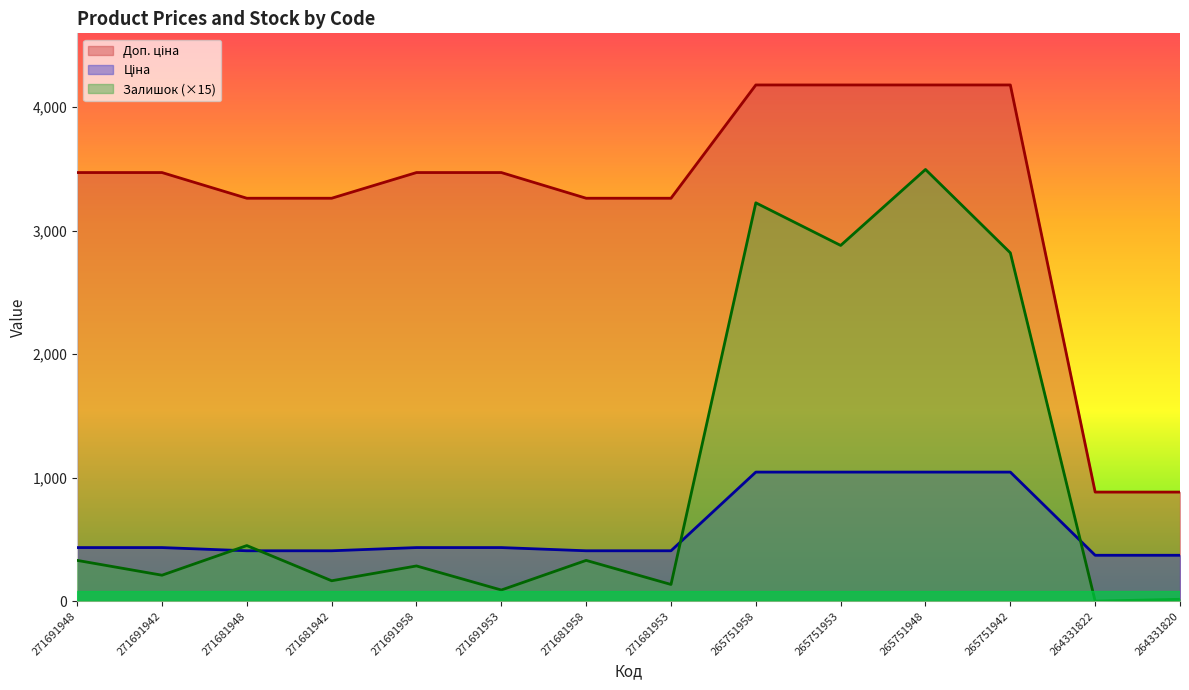

What is the average value of the Залишок series?

1030.7